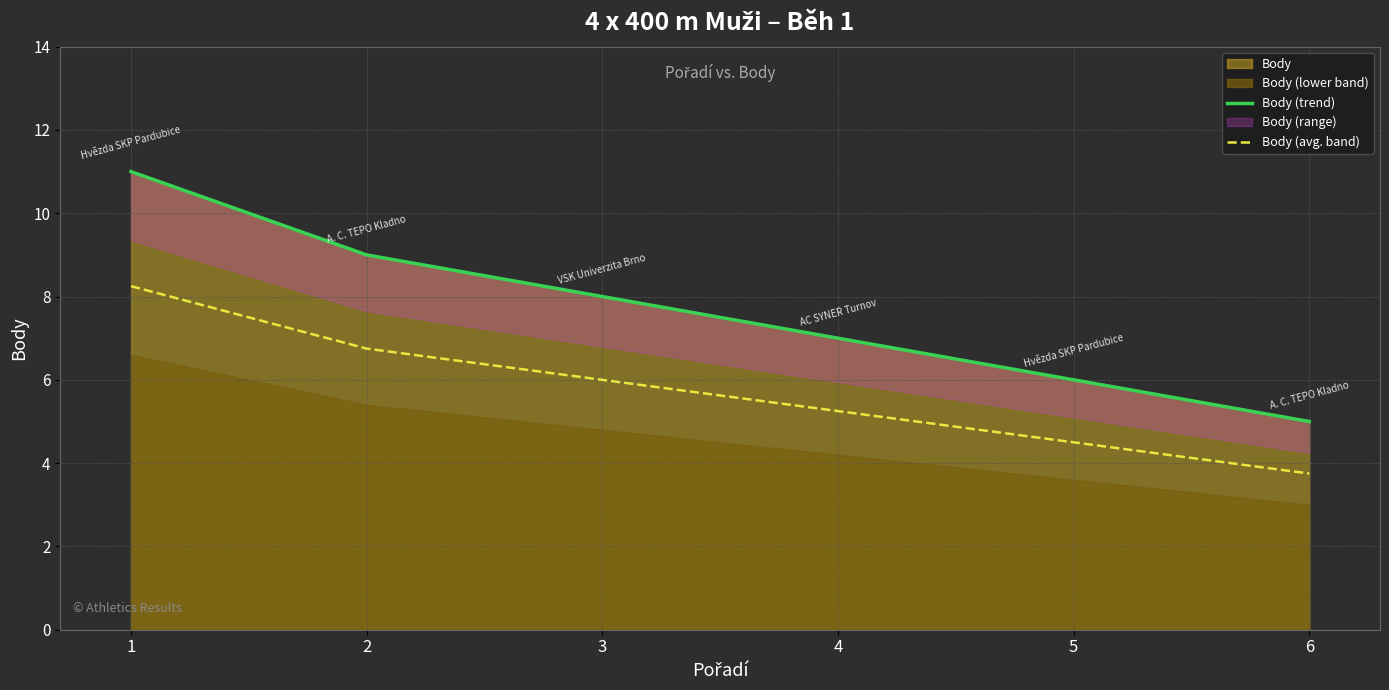

True or false: Body (trend) has more than 0 interior local peaks.

False